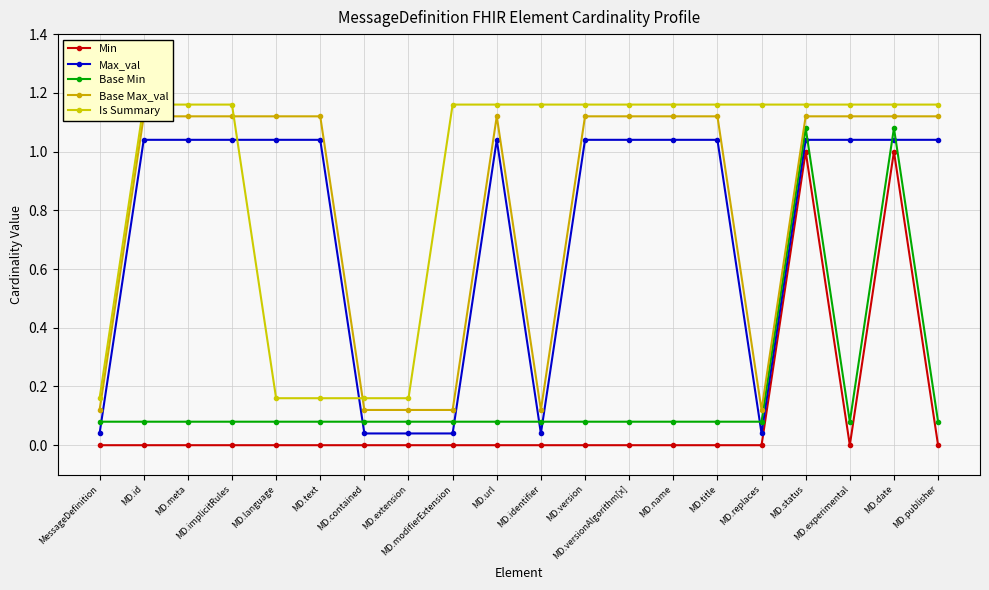

The value of Max_val at MD.versionAlgorithm[x] is 1.5. True or false?

False